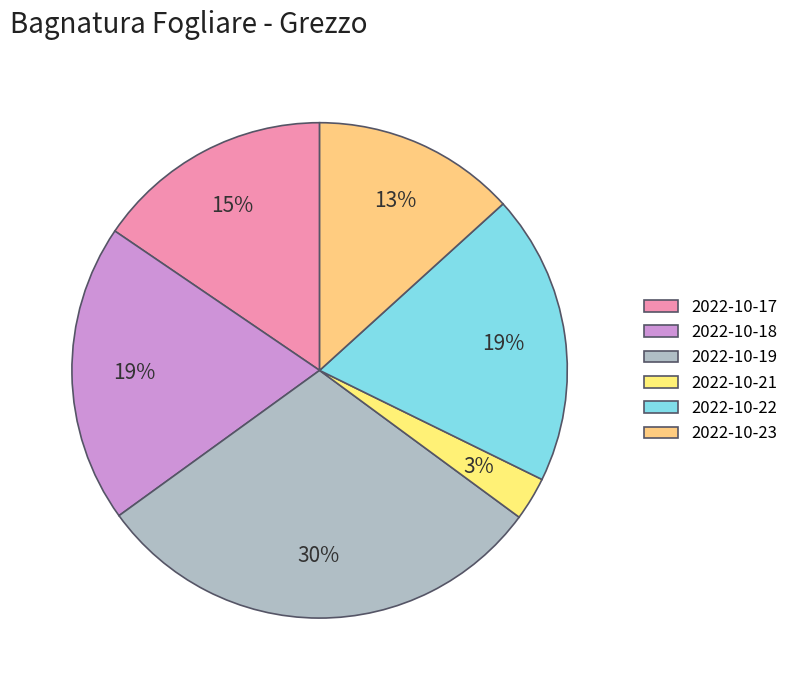

The 2022-10-18 slice represents 29% of the pie. True or false?

False